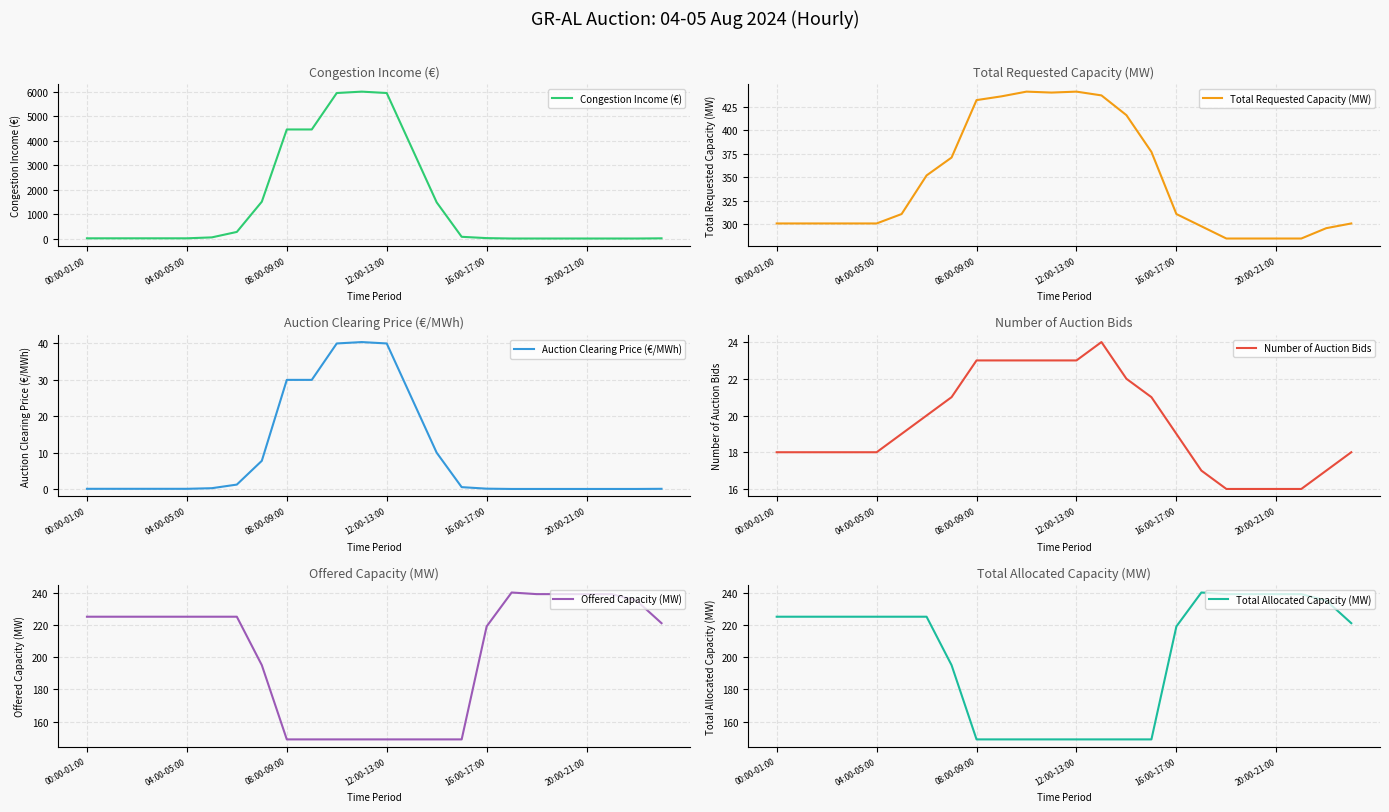

True or false: Offered Capacity (MW) has a value of 126.7 at 16:00-17:00.

False